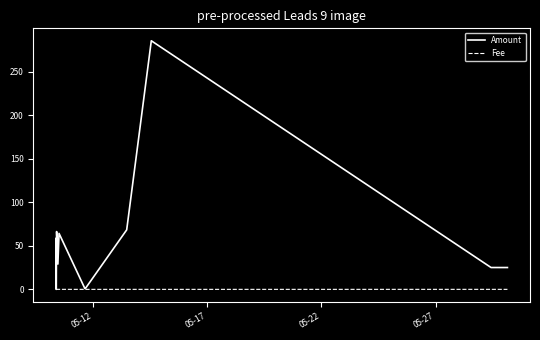

What is the greatest value displayed?

285.7